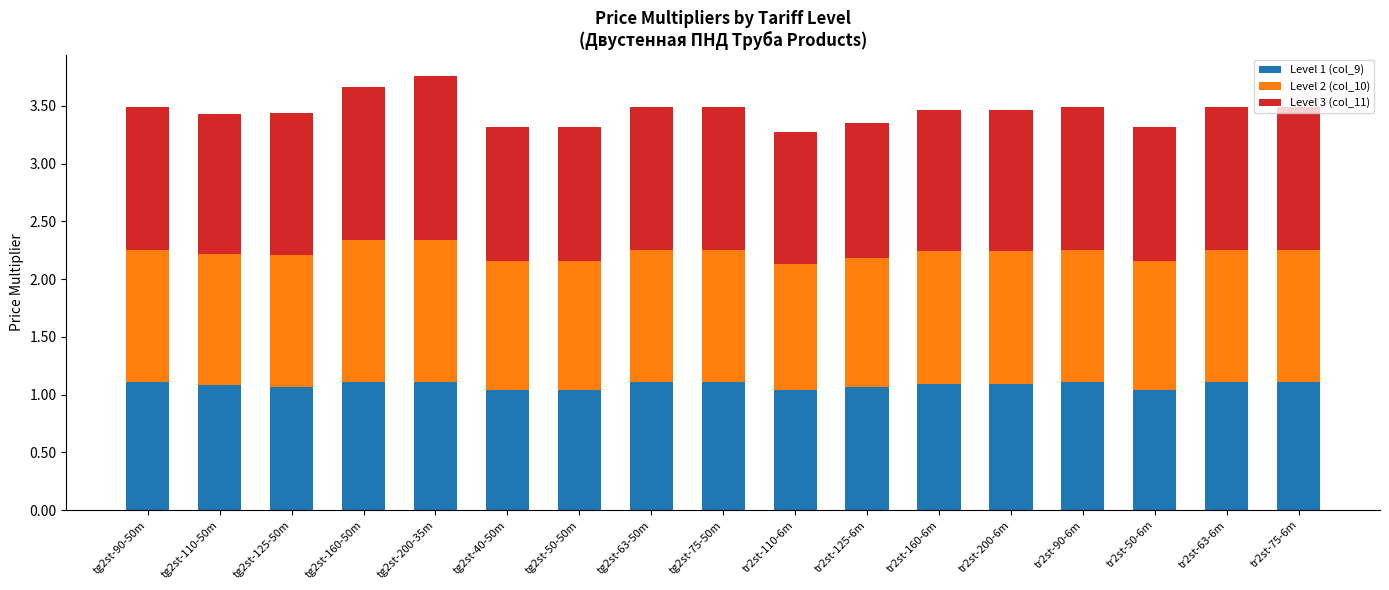

Are the bars grouped side by side (vs. stacked)?

No